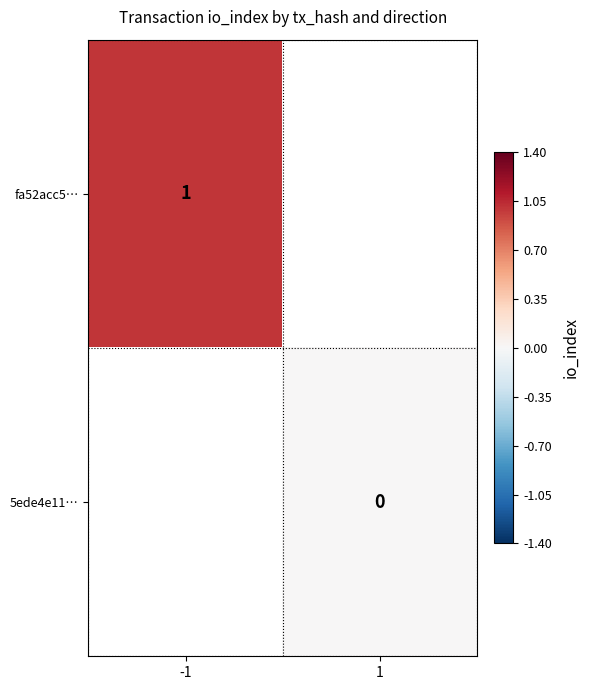

Which category has the lowest value across all series?

1